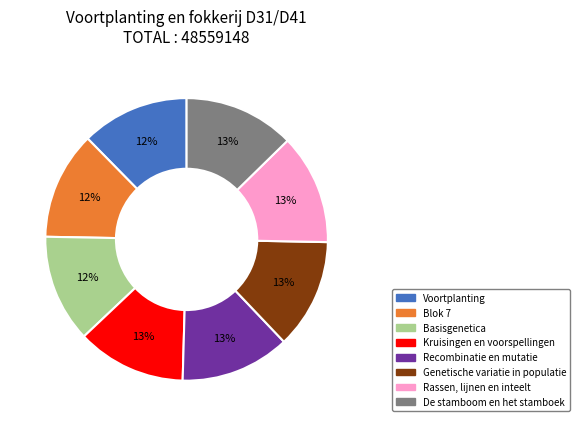

Combined, do De stamboom en het stamboek and Basisgenetica account for over 50%?

No